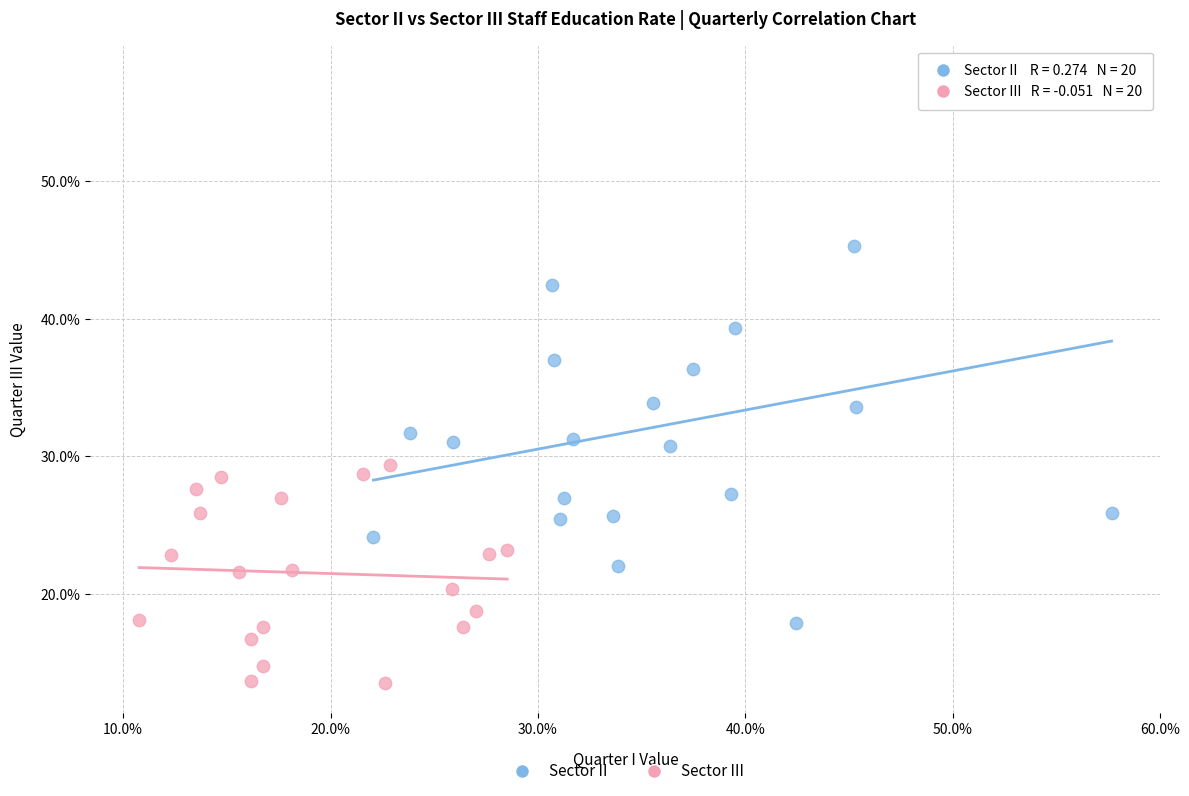

Which series has the widest spread of Y values?

Sector II